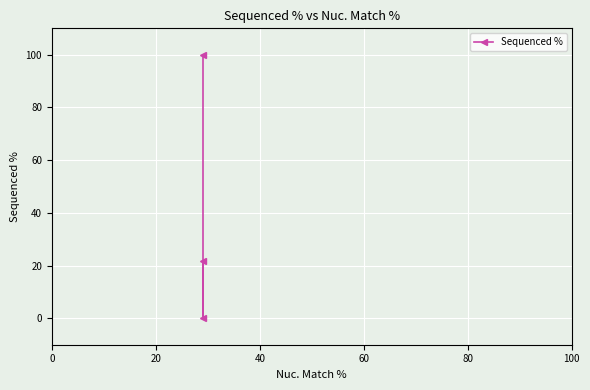

How many data points are less than 21?

1